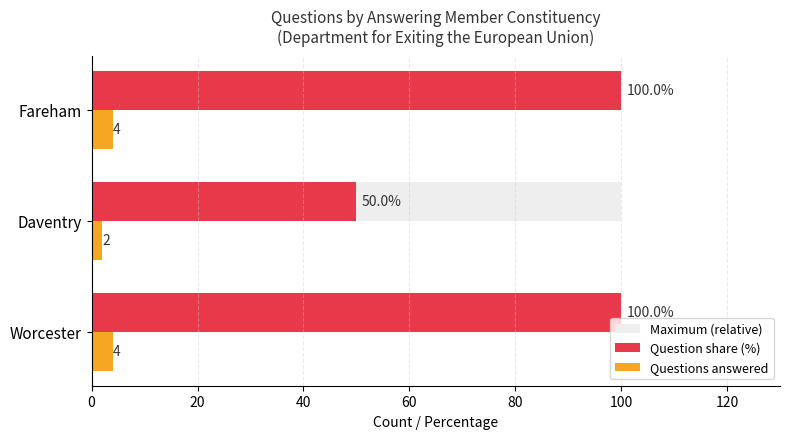

Is the value of Maximum (relative) at Fareham greater than the value of Question share (%) at Daventry?

Yes